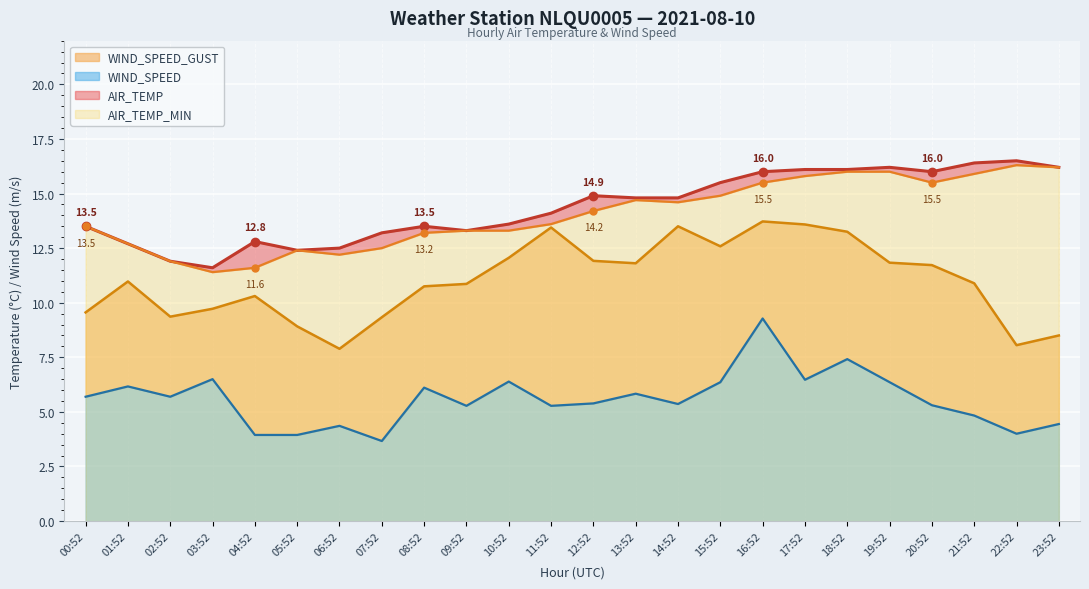

At which category is the sum across all series the highest?

16:52